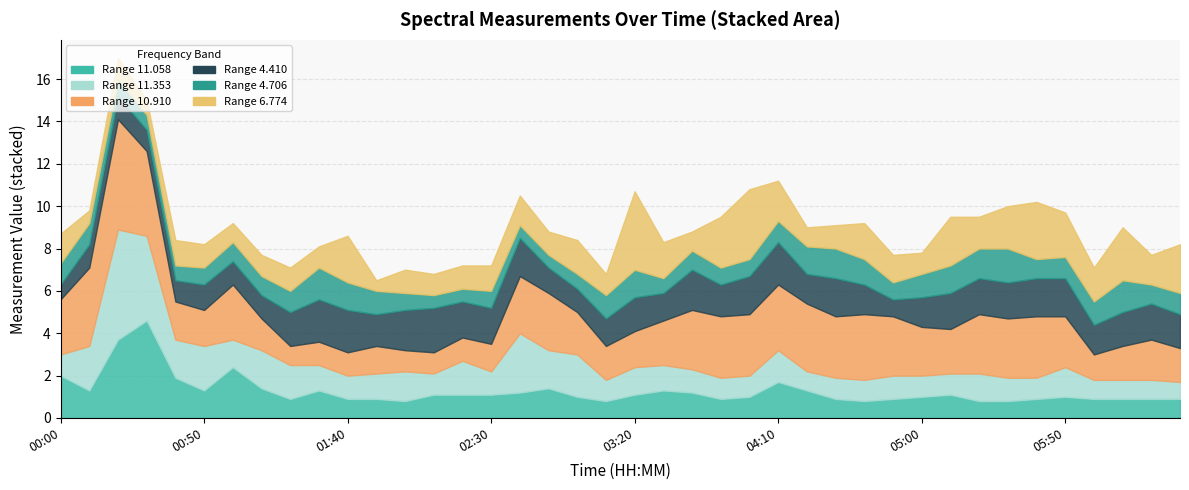

The value of 11.353 at 2001/06/30 03:20 is 1.3. True or false?

True